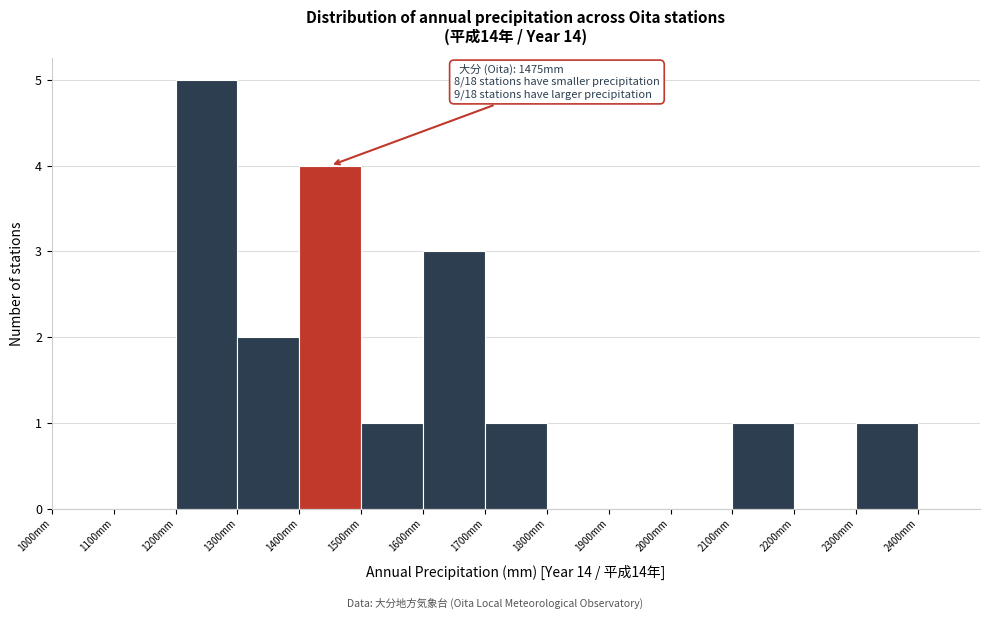

Which range on the x-axis has the tallest bar?

1200 to 1300